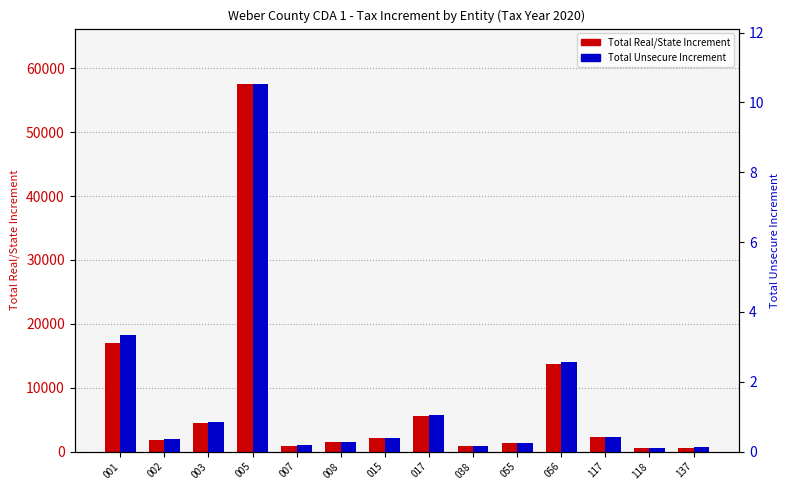

What is the value of the Total Real/State Increment bar at the 3rd from the left?

4542.1